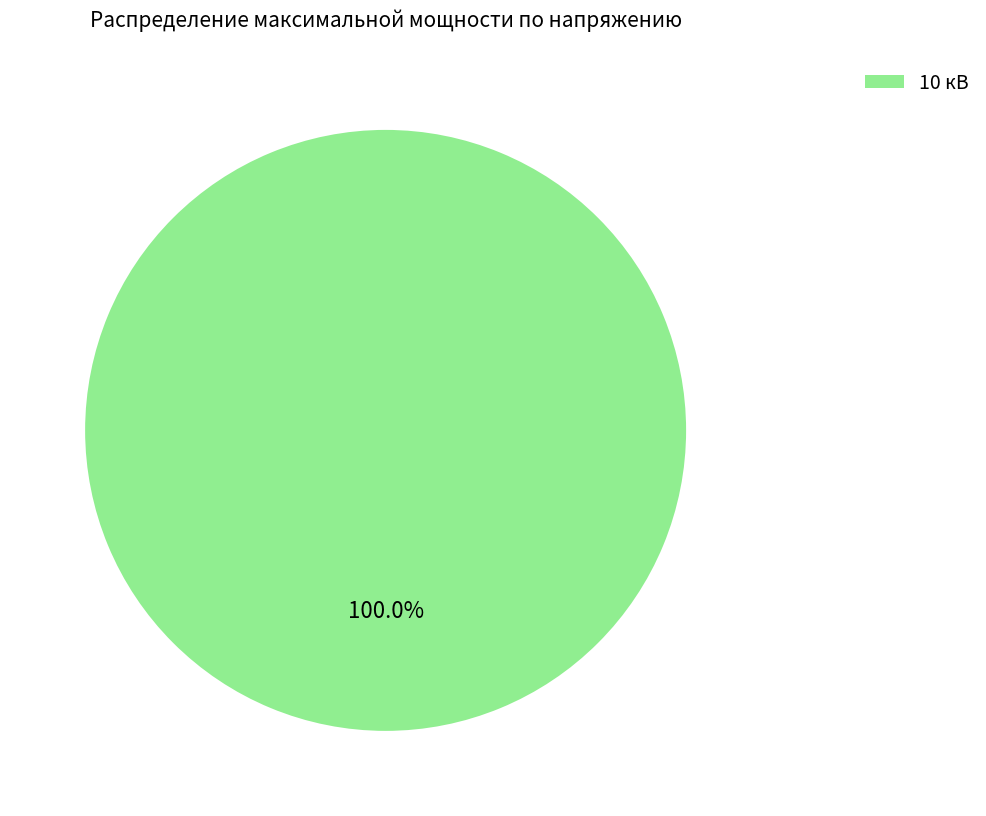

Rank the categories by value from highest to lowest.

10 кВ